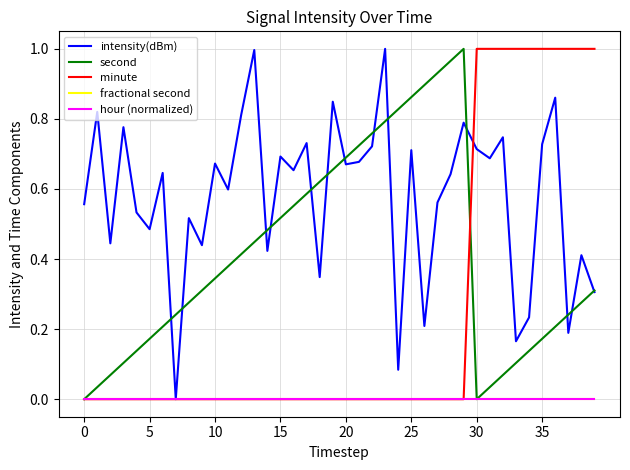

Reading left to right, what are all the values shown in this chart?

intensity(dBm): 0.6	0.8	0.4	0.8	0.5	0.5	0.6	0.0	0.5	0.4	0.7	0.6	0.8	1.0	0.4	0.7	0.7	0.7	0.3	0.8	0.7	0.7	0.7	1.0	0.1	0.7	0.2	0.6	0.6	0.8	0.7	0.7	0.7	0.2	0.2	0.7	0.9	0.2	0.4	0.3
second: 0.0	0.0	0.1	0.1	0.1	0.2	0.2	0.2	0.3	0.3	0.3	0.4	0.4	0.4	0.5	0.5	0.6	0.6	0.6	0.7	0.7	0.7	0.8	0.8	0.8	0.9	0.9	0.9	1.0	1.0	0.0	0.0	0.1	0.1	0.1	0.2	0.2	0.2	0.3	0.3
minute: 0.0	0.0	0.0	0.0	0.0	0.0	0.0	0.0	0.0	0.0	0.0	0.0	0.0	0.0	0.0	0.0	0.0	0.0	0.0	0.0	0.0	0.0	0.0	0.0	0.0	0.0	0.0	0.0	0.0	0.0	1.0	1.0	1.0	1.0	1.0	1.0	1.0	1.0	1.0	1.0
fractional second: 0.0	0.0	0.0	0.0	0.0	0.0	0.0	0.0	0.0	0.0	0.0	0.0	0.0	0.0	0.0	0.0	0.0	0.0	0.0	0.0	0.0	0.0	0.0	0.0	0.0	0.0	0.0	0.0	0.0	0.0	0.0	0.0	0.0	0.0	0.0	0.0	0.0	0.0	0.0	0.0
hour (normalized): 0.0	0.0	0.0	0.0	0.0	0.0	0.0	0.0	0.0	0.0	0.0	0.0	0.0	0.0	0.0	0.0	0.0	0.0	0.0	0.0	0.0	0.0	0.0	0.0	0.0	0.0	0.0	0.0	0.0	0.0	0.0	0.0	0.0	0.0	0.0	0.0	0.0	0.0	0.0	0.0